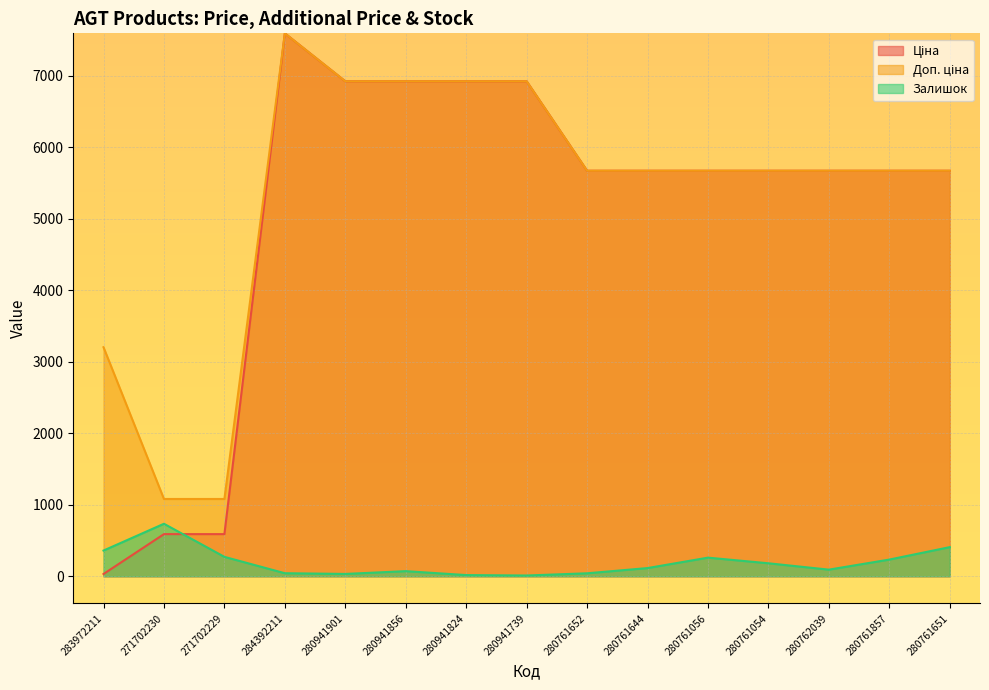

Where does the Ціна series first go above 5673?

284392211